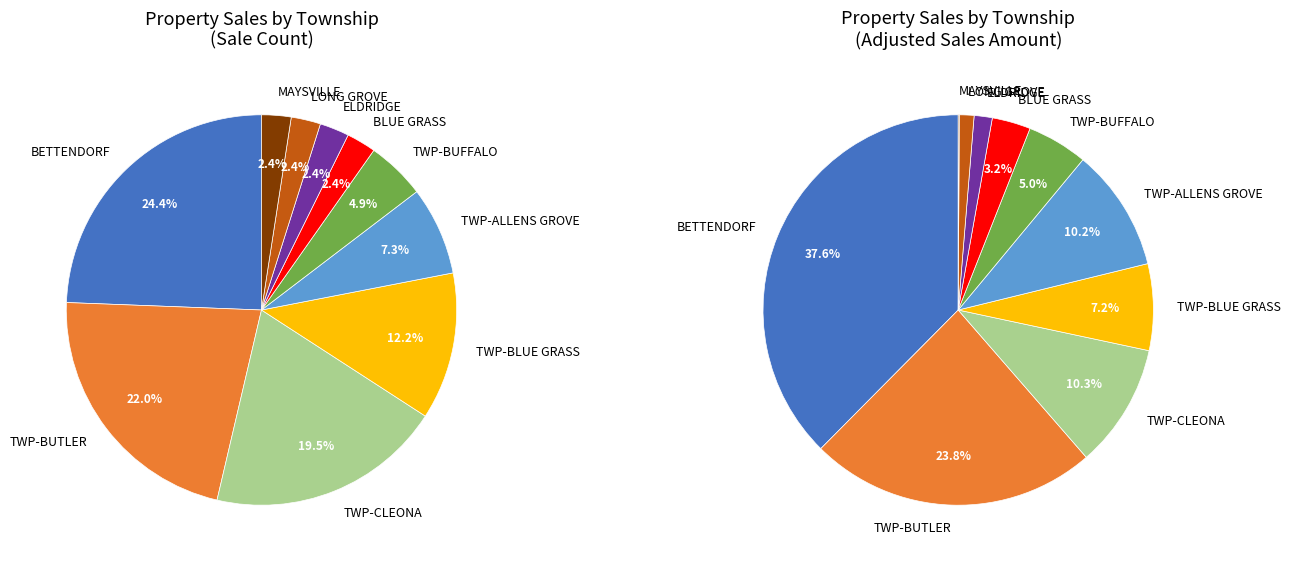

Which category has the smallest portion of the pie?

BLUE GRASS